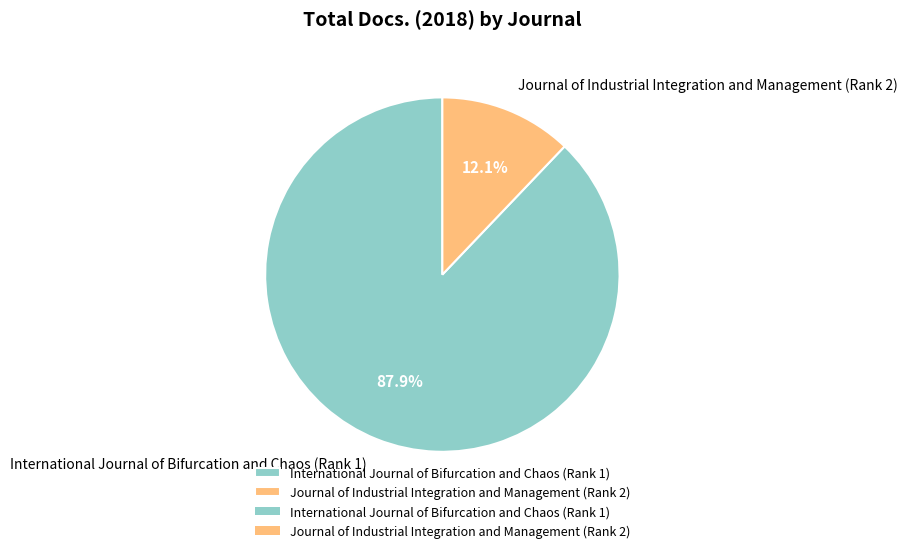

What is the smallest slice in the pie chart?

Journal of Industrial Integration and Management (Rank 2)